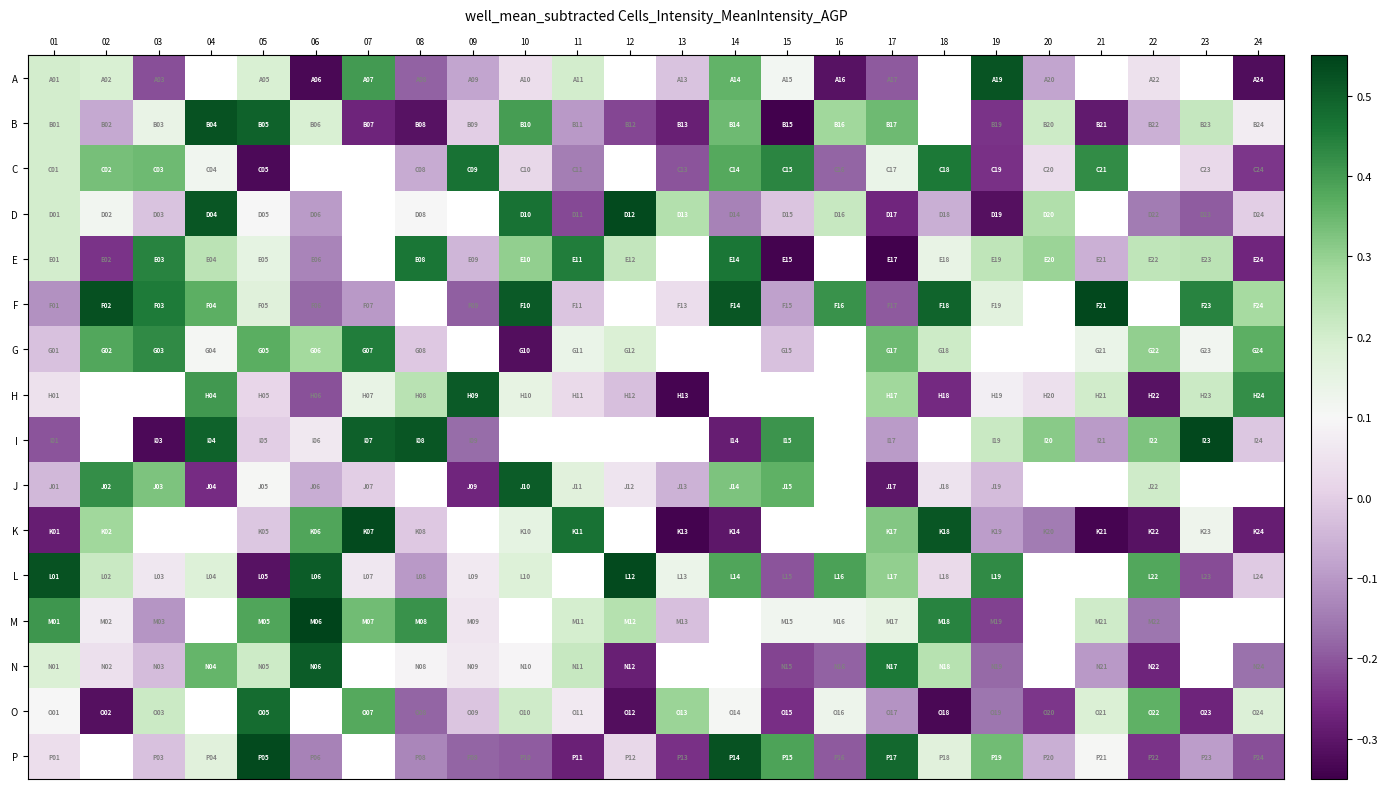

At which label does L first exceed 0?

01